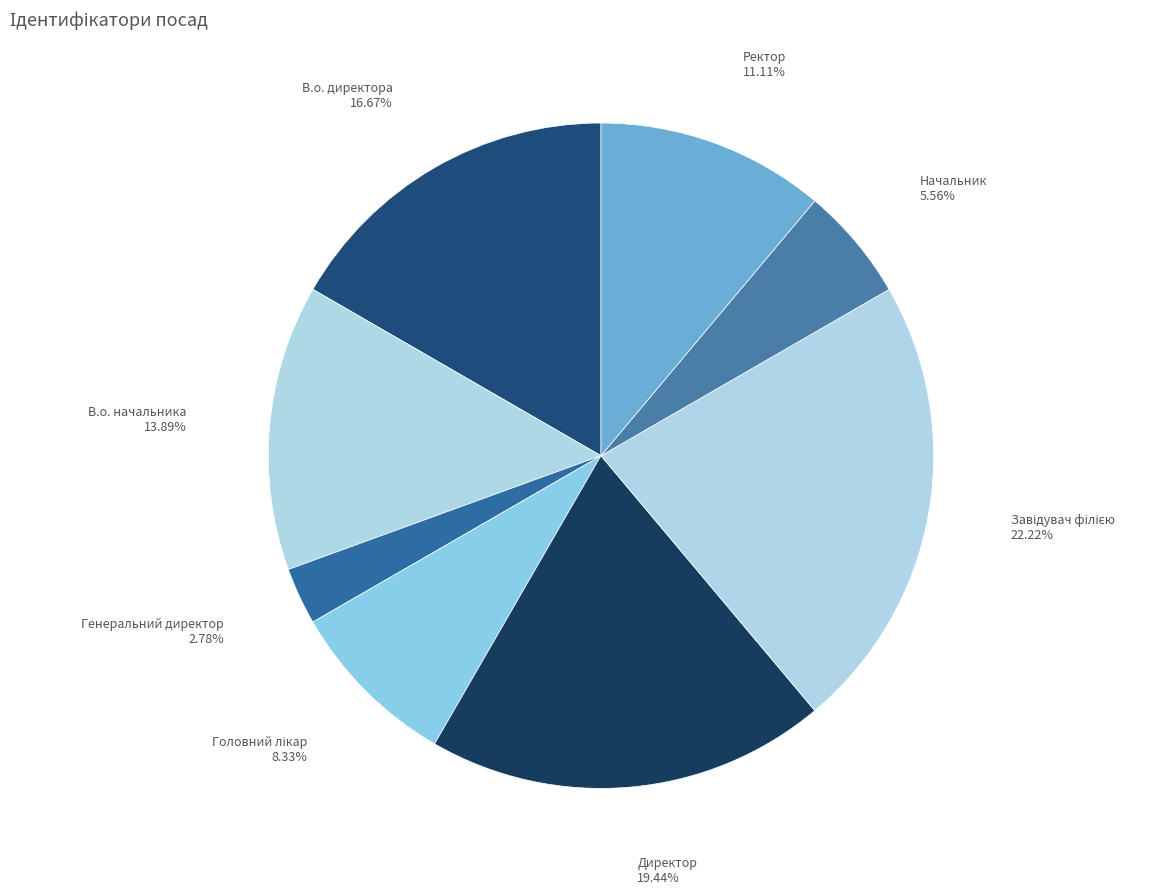

What is the ratio of the value at В.о. директора to the value at Начальник?

3.0